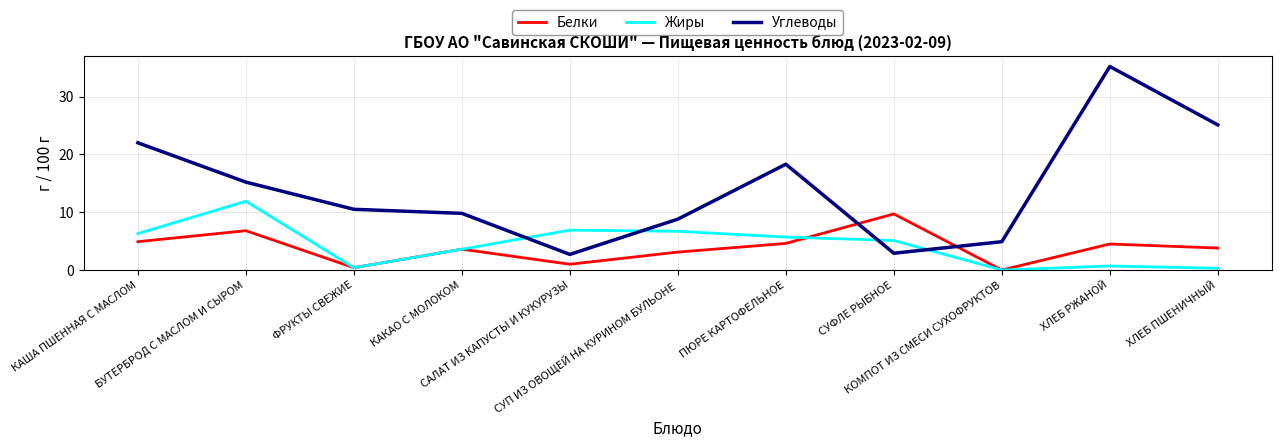

How many intersections are there between Углеводы and Белки?

2